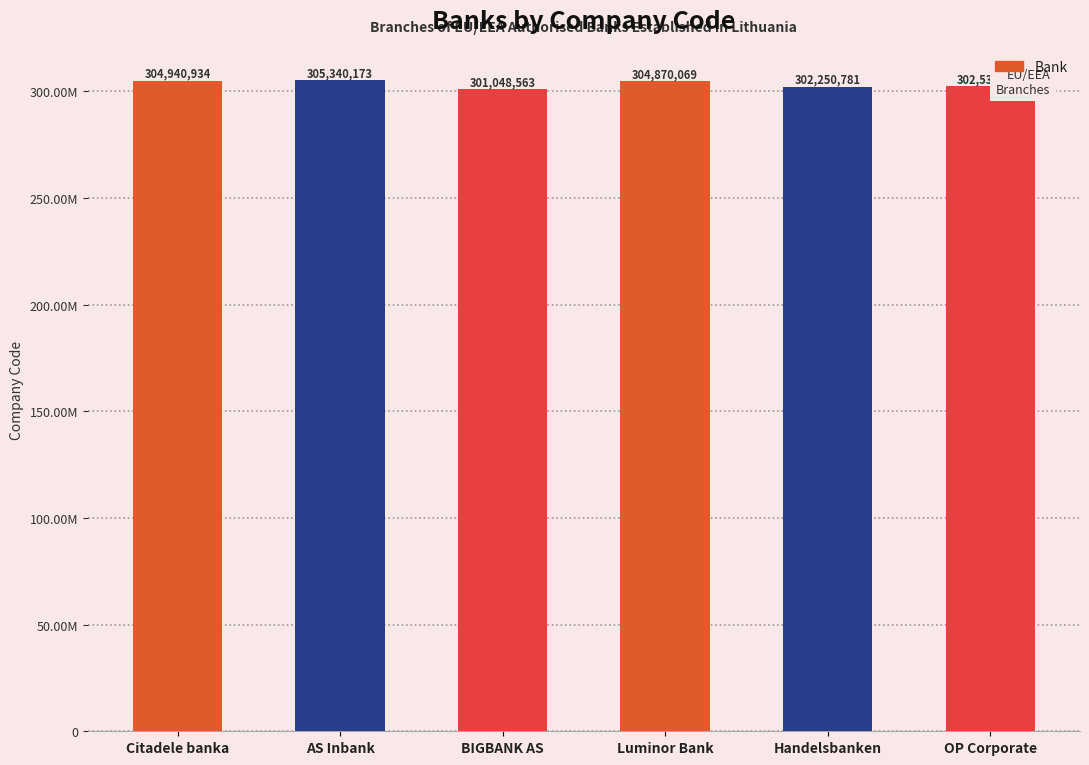

Are the bars horizontal?

No